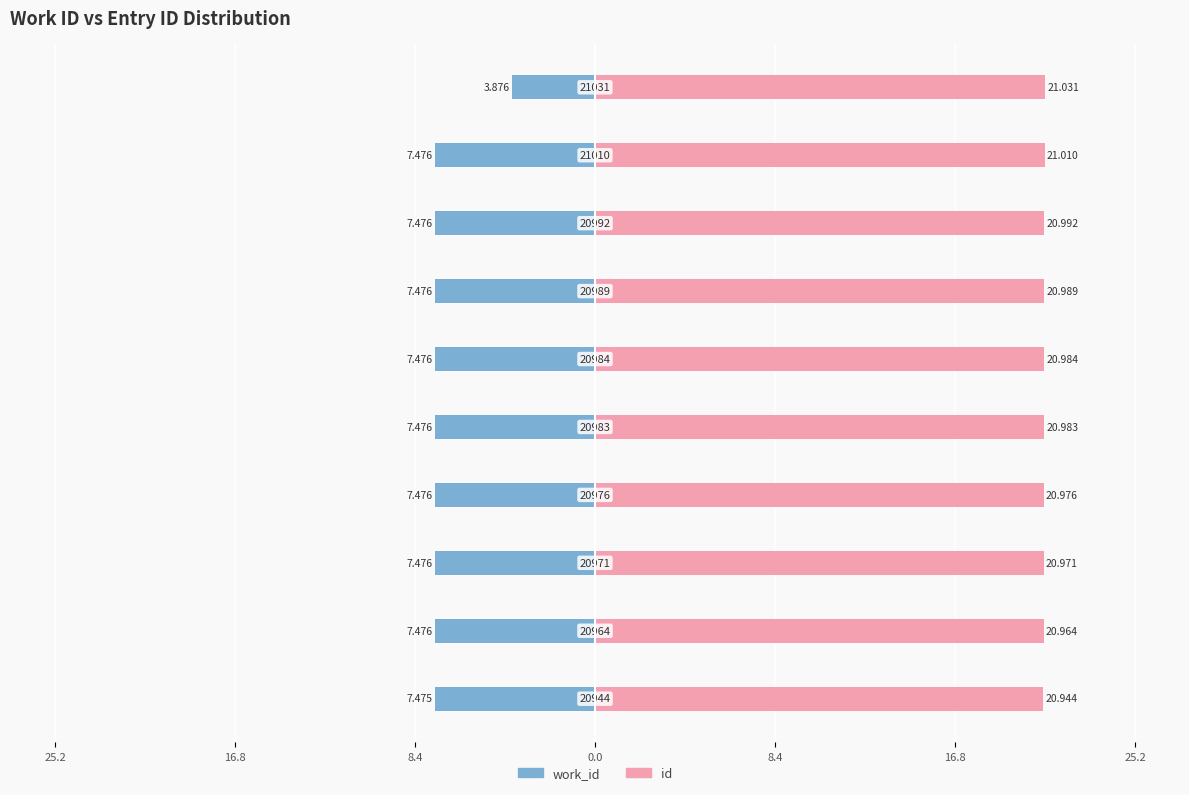

How many values in the work_id series exceed -7?

1